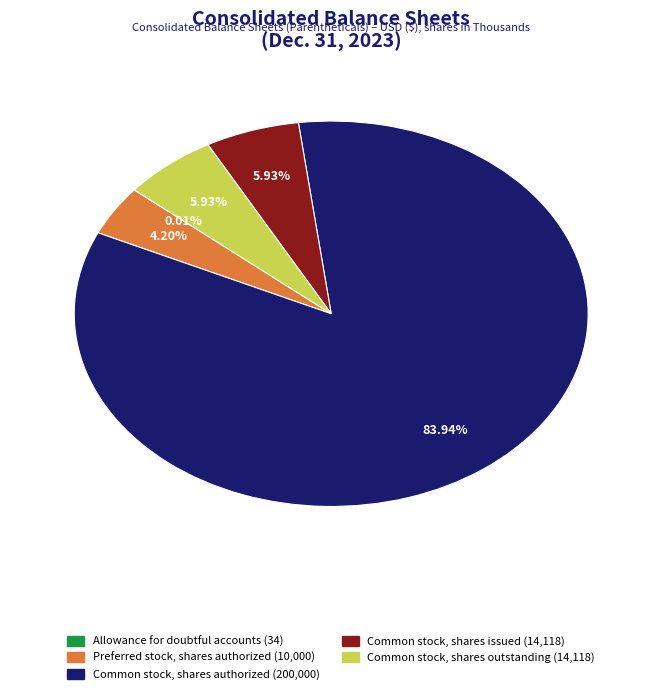

Is there any slice that represents more than half of the pie?

Yes